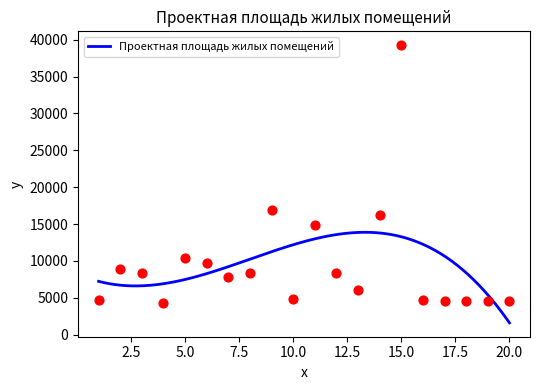

What is the lowest value of the Проектная площадь жилых помещений series?

1592.2